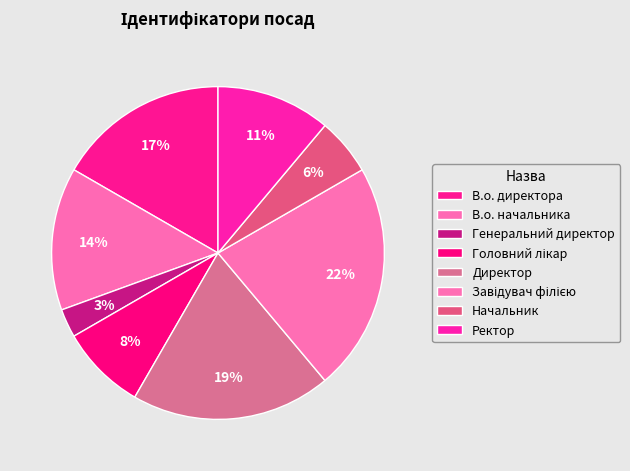

To the nearest percent, what is the average slice percentage?

12%